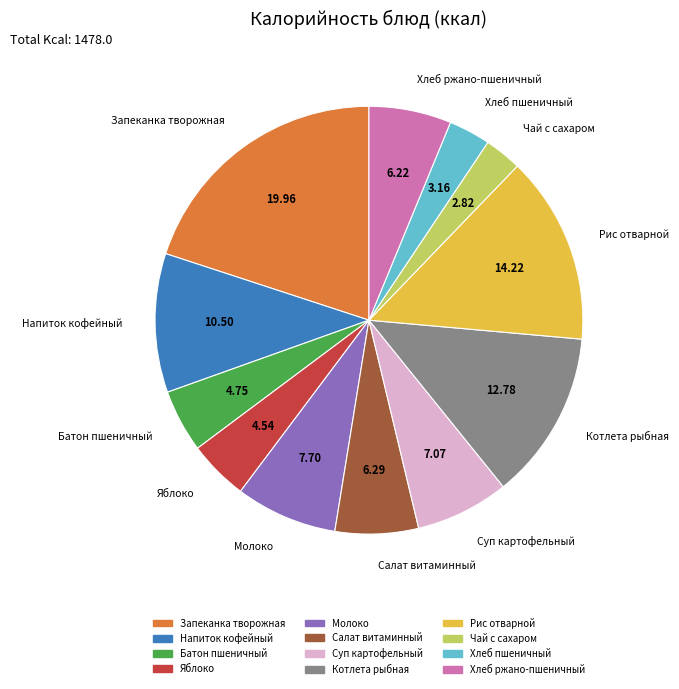

Approximately how many times larger is the value at Котлета рыбная compared to Яблоко?

2.8